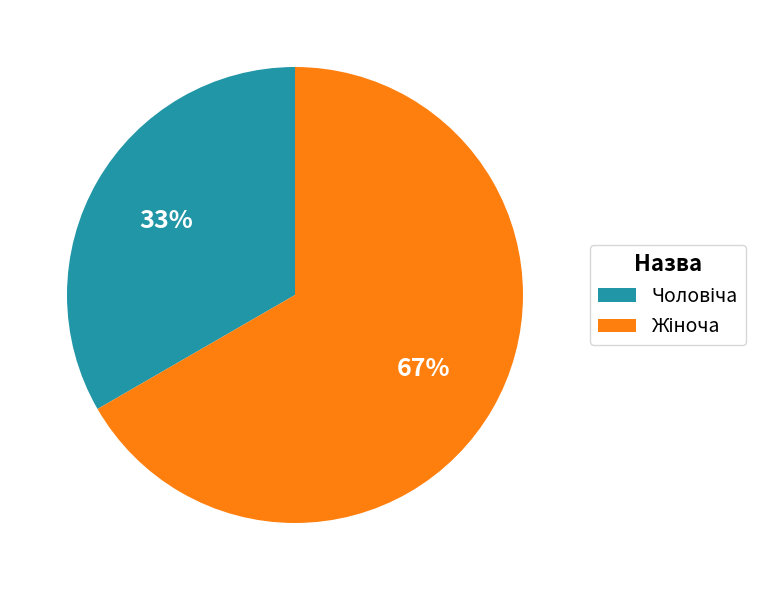

To the nearest percent, what is the average slice percentage?

50%